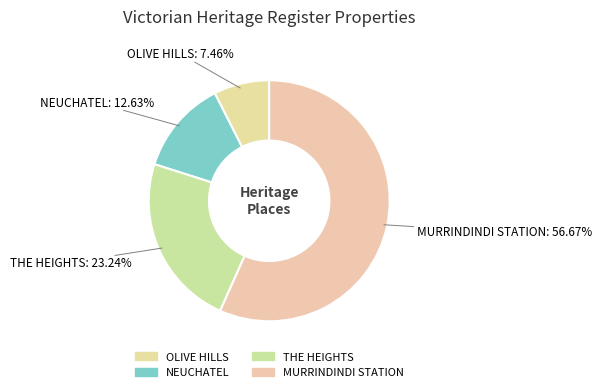

Which has a higher value, NEUCHATEL or MURRINDINDI STATION?

MURRINDINDI STATION